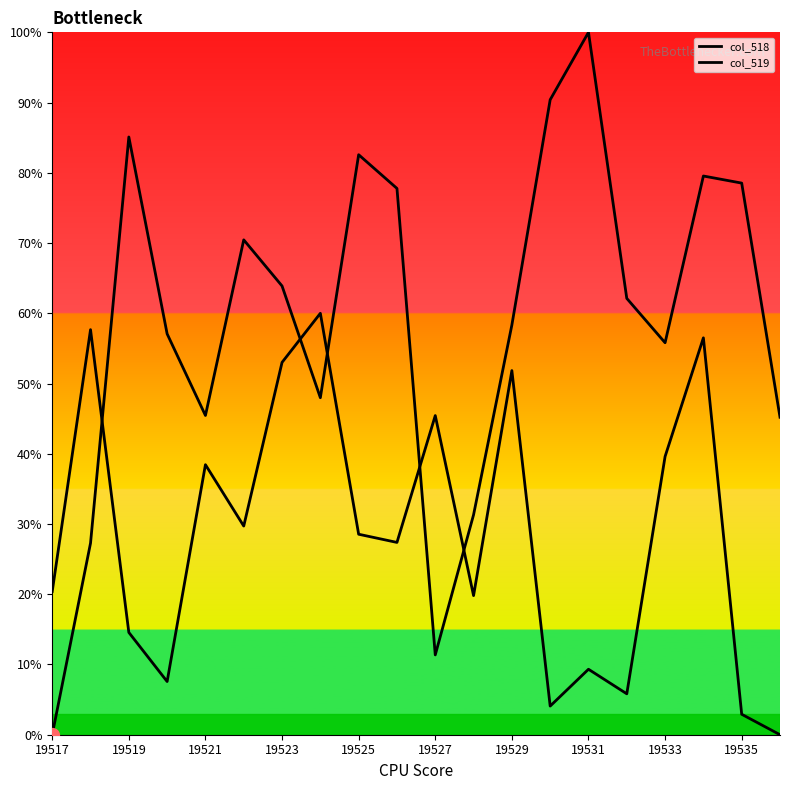

Which series has the largest total across all categories?

col_518